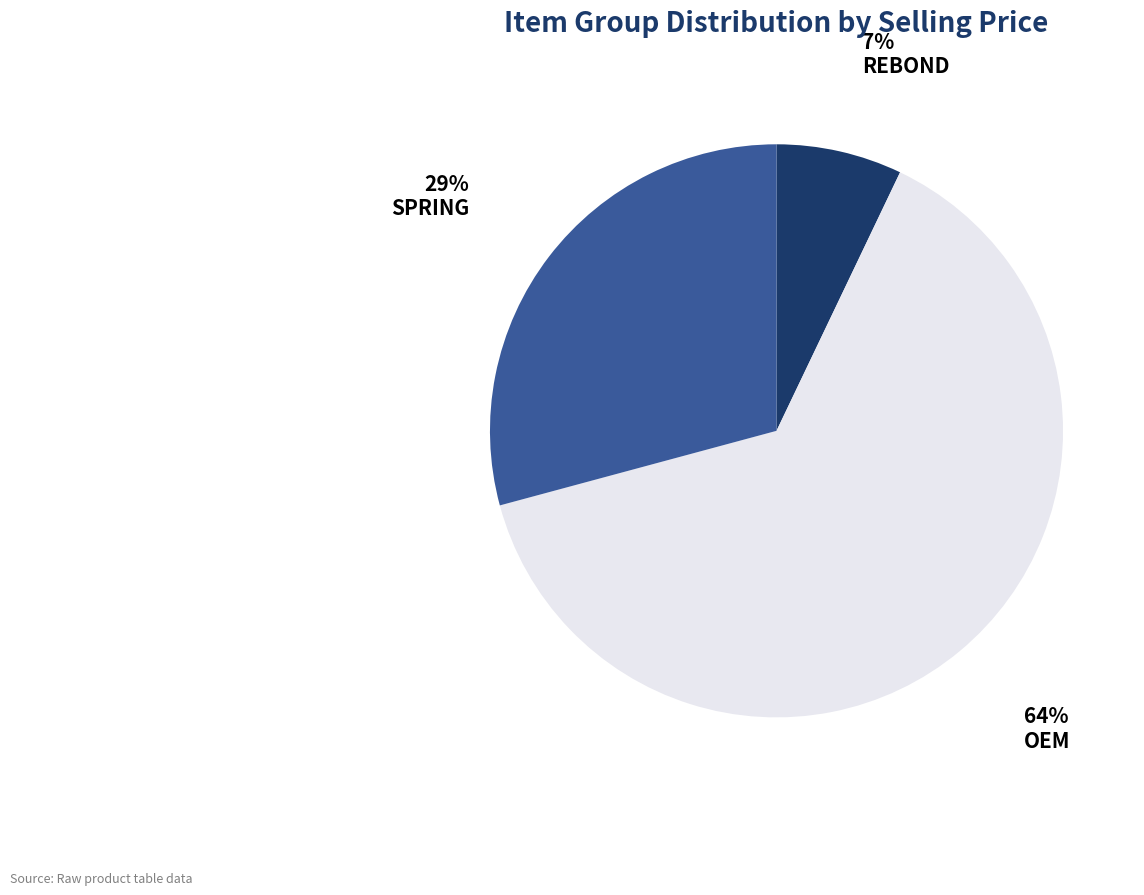

How many slices are in this pie chart?

3